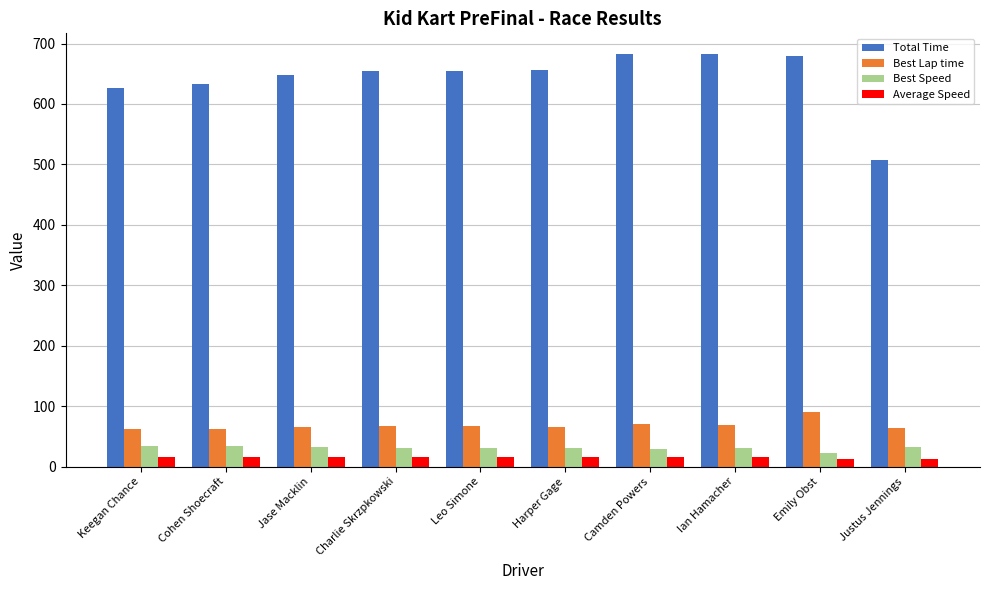

What is the label of the 1st bar from the right?

Justus Jennings